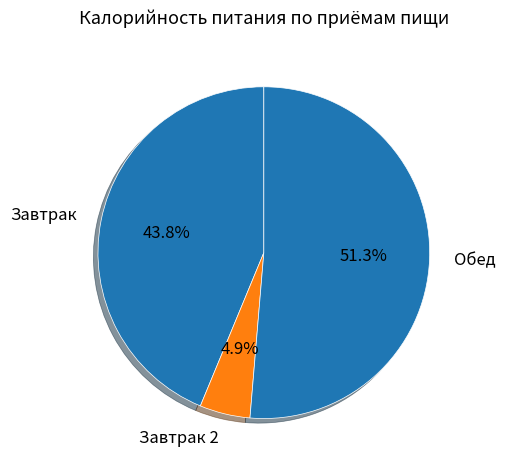

What percentage do Обед and Завтрак together represent?

95.1%